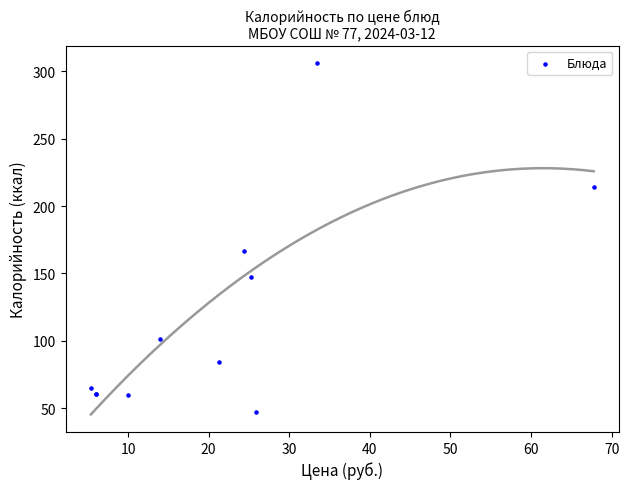

What Y value in the scatter plot is closest to 176?

166.9